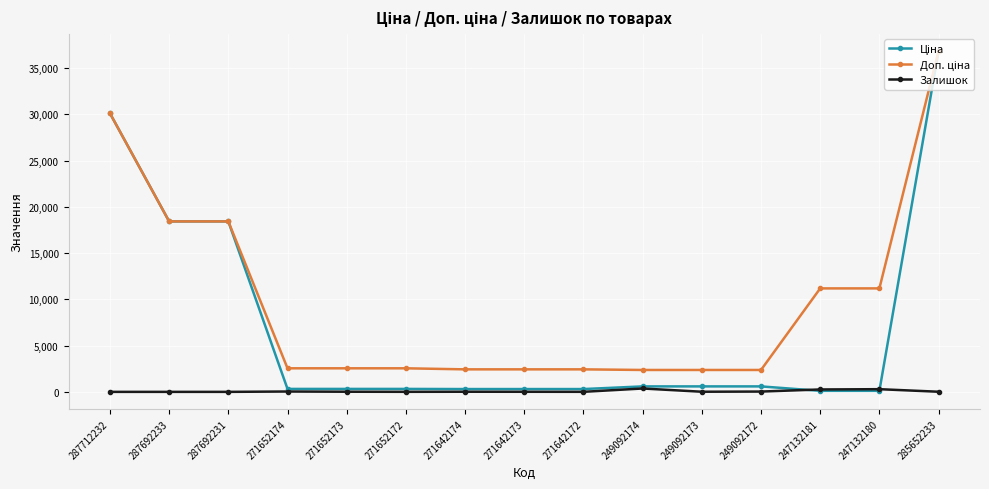

True or false: Залишок has a value of 290.0 at 247132180.

True